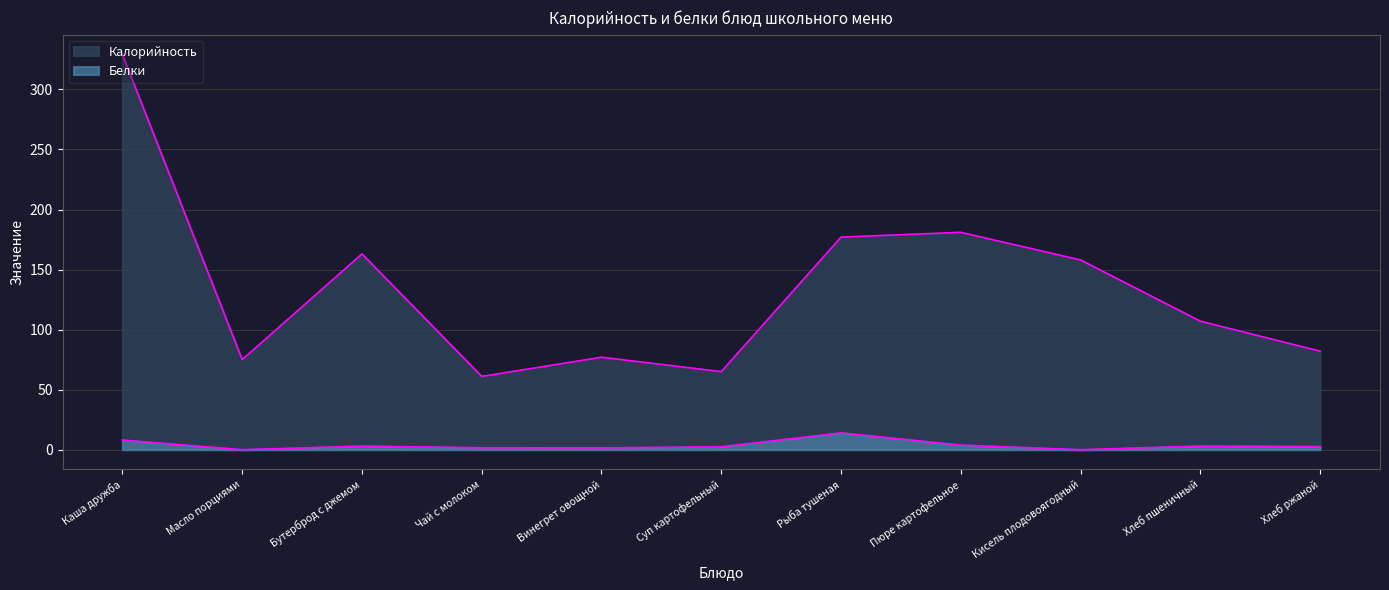

Where is Калорийность nearest to the value 195?

Пюре картофельное